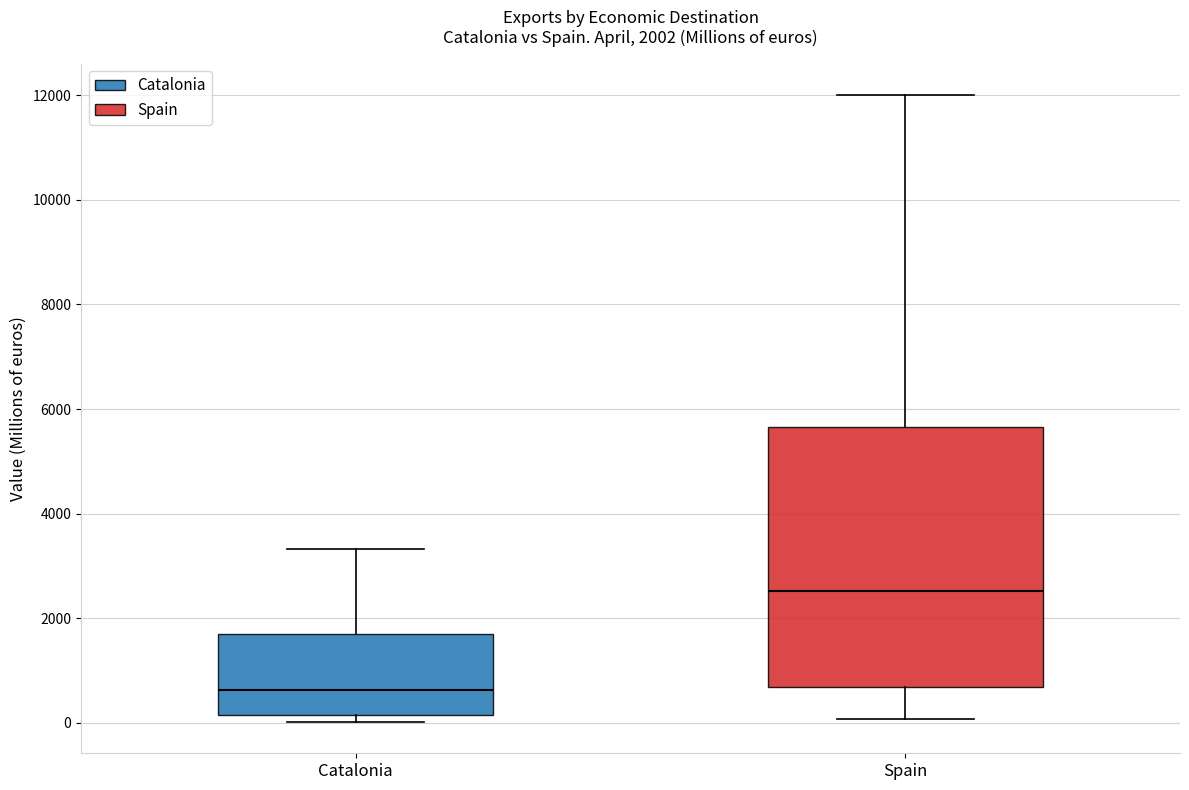

Which box has the lowest median line?

Catalonia